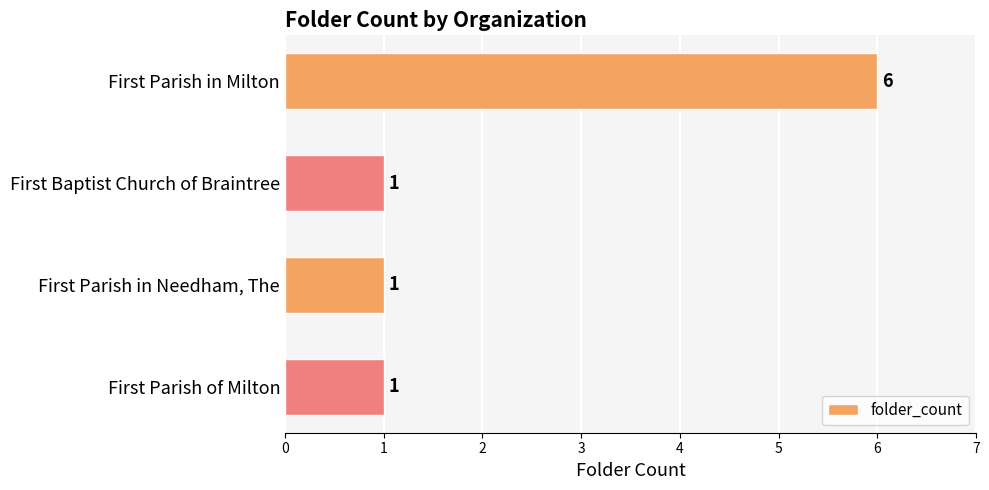

True or false: the data shows 2 at First Baptist Church of Braintree.

False